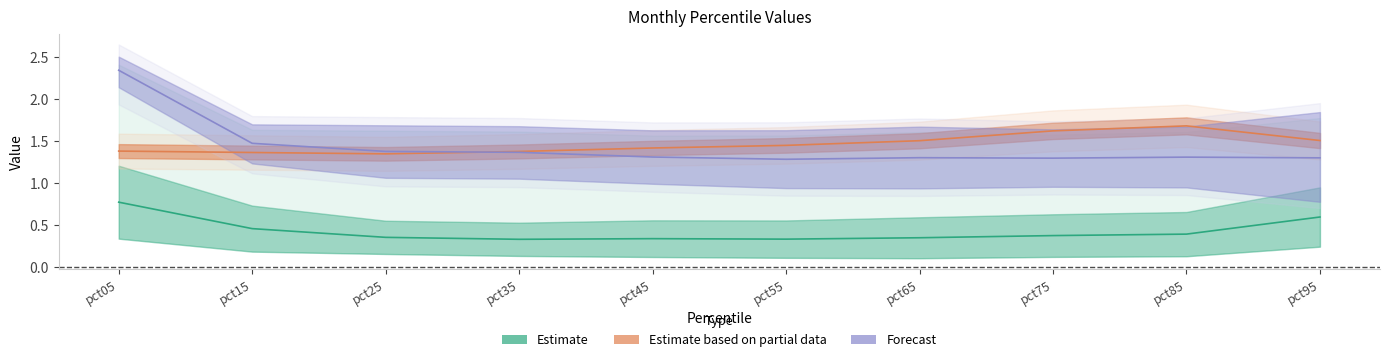

Does the chart display data point markers on the line(s)?

No